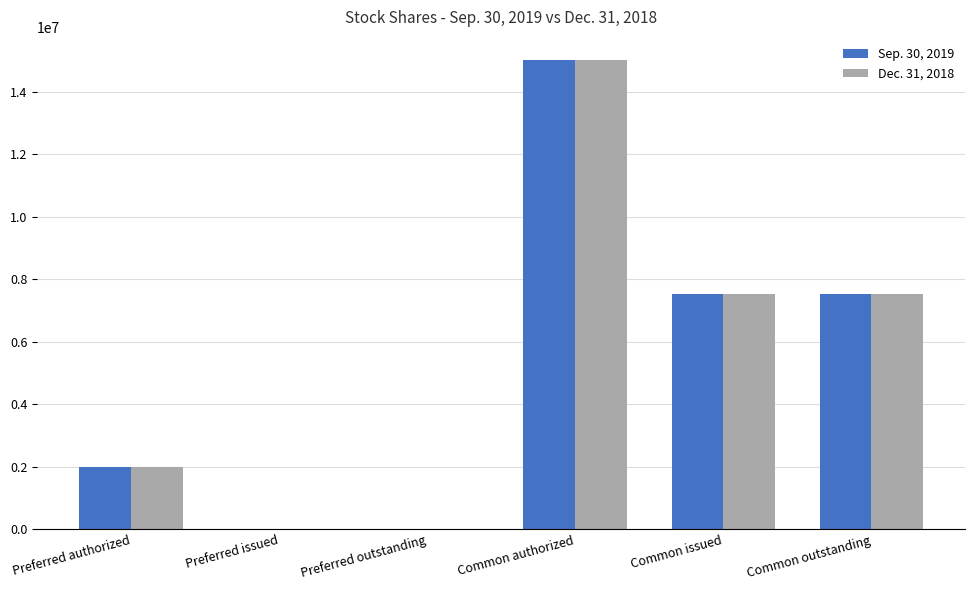

What is the total value across all series at Preferred authorized?

4000000